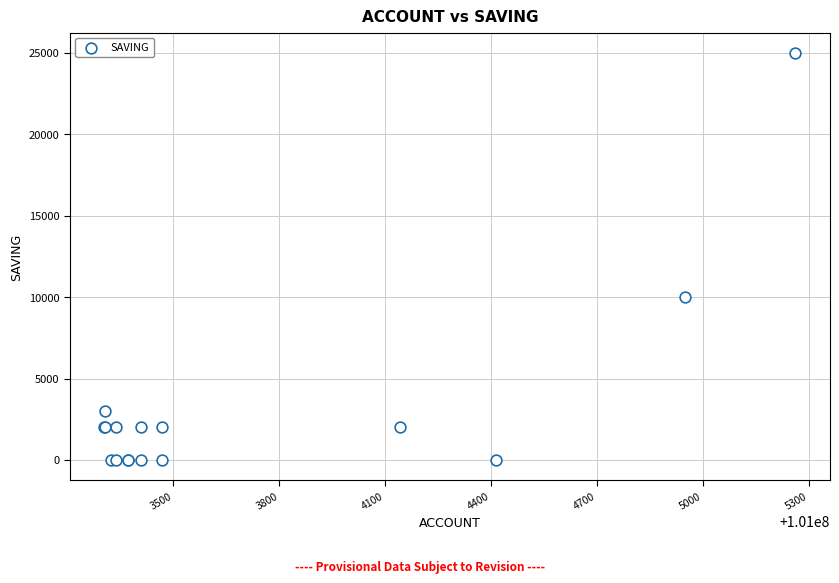

What Y value in the scatter plot is closest to 12500?

10000